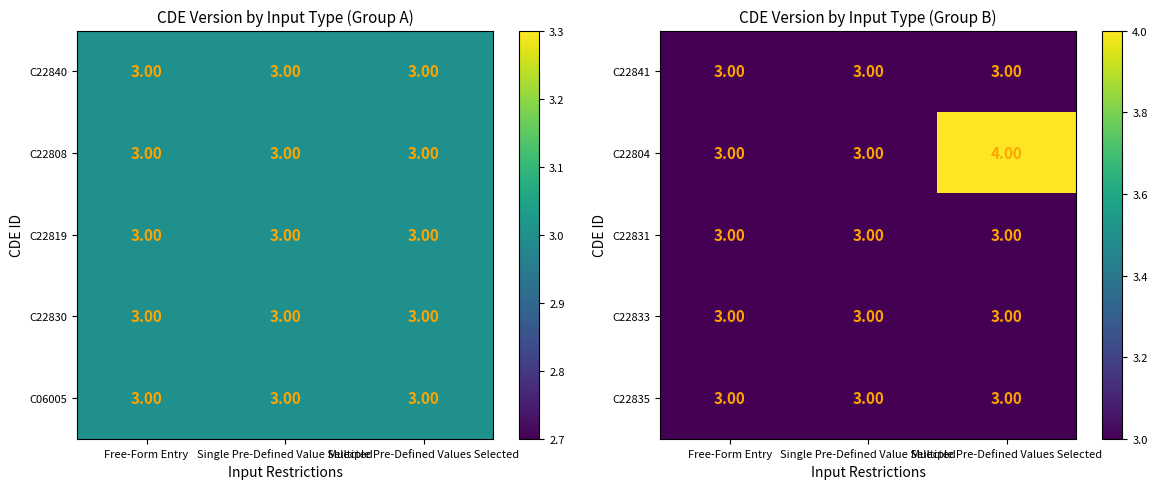

What is the average value of the C22833 series?

3